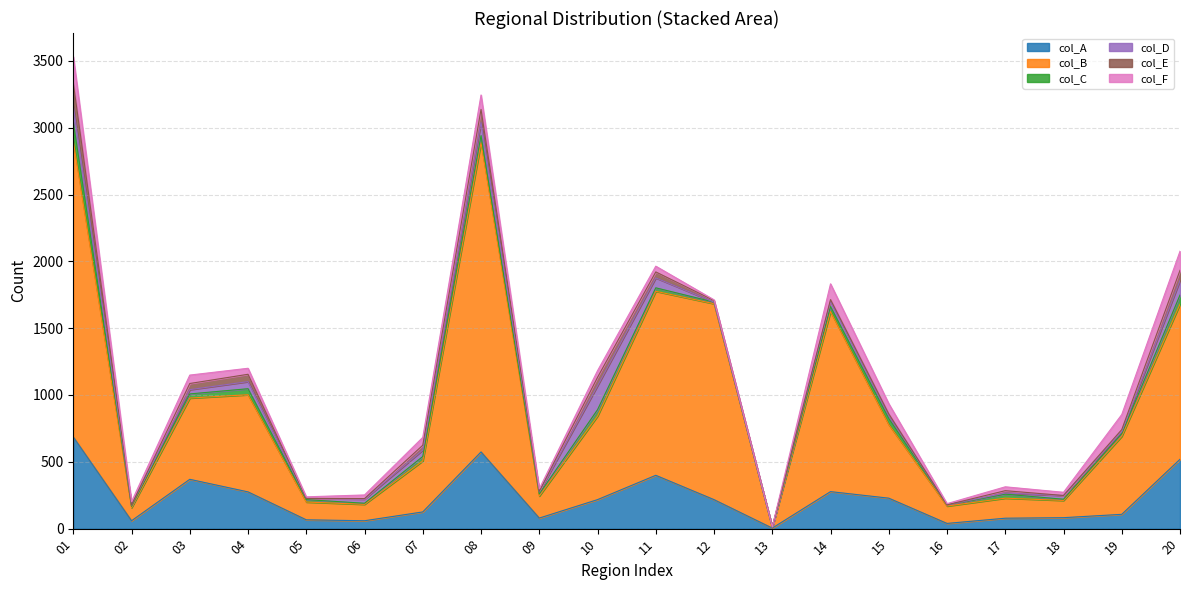

What are all the series names shown in the legend?

col_A, col_B, col_C, col_D, col_E, col_F